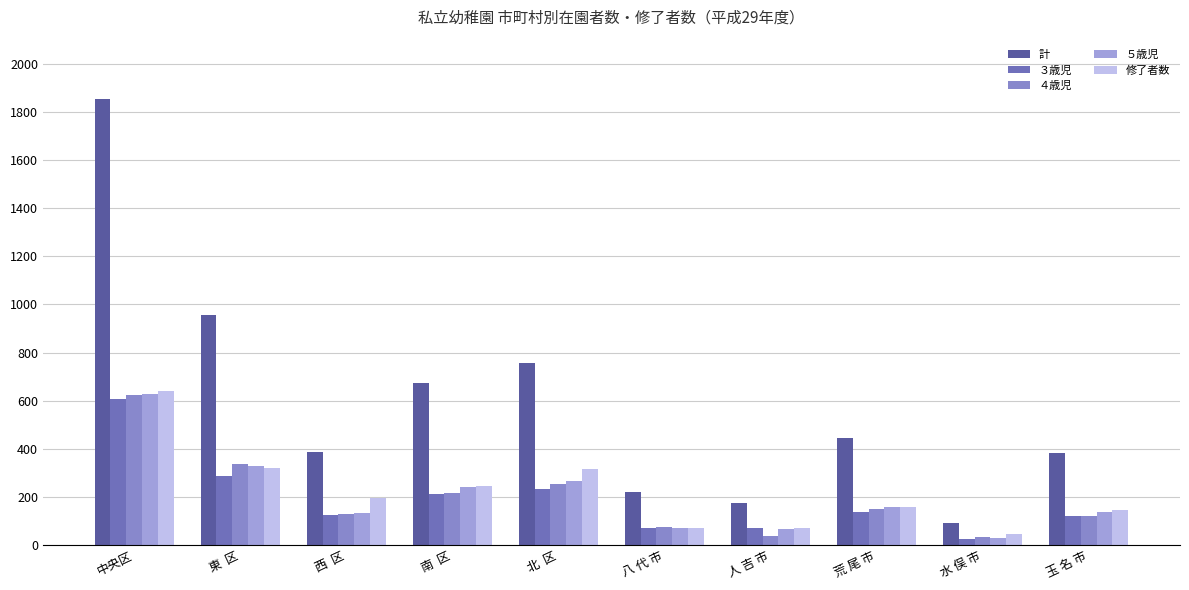

What is the difference between the 計 values at 人 吉 市 and 水 俣 市?

85